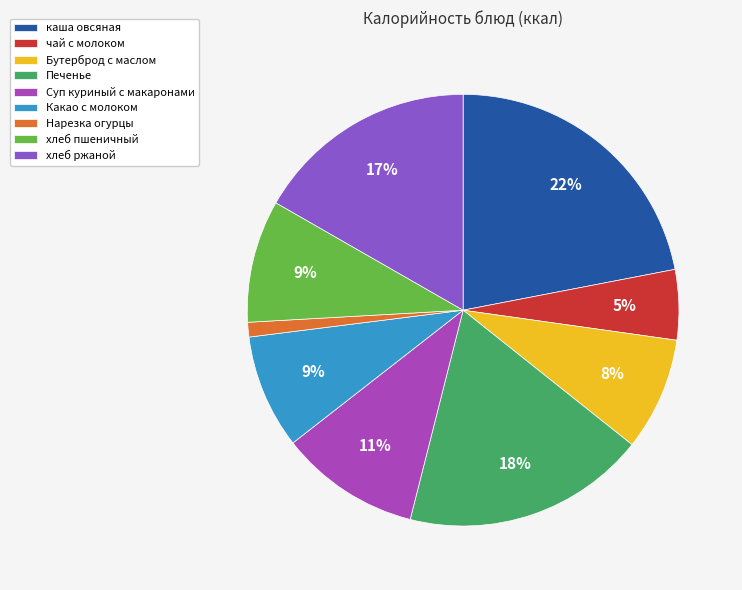

Is there any slice that represents more than half of the pie?

No